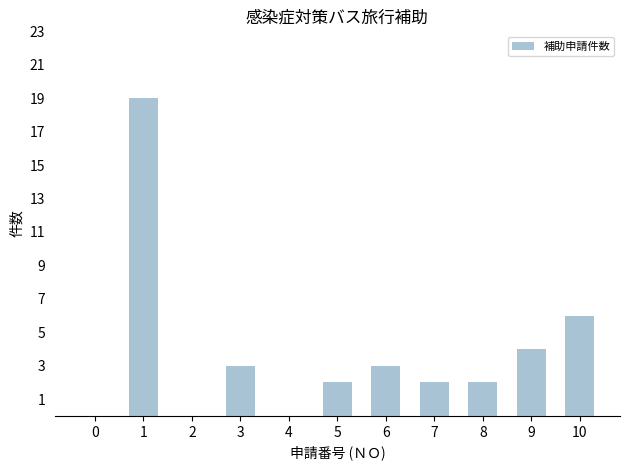

Reading left to right, transcribe all the data shown in this chart.

0	19	0	3	0	2	3	2	2	4	6